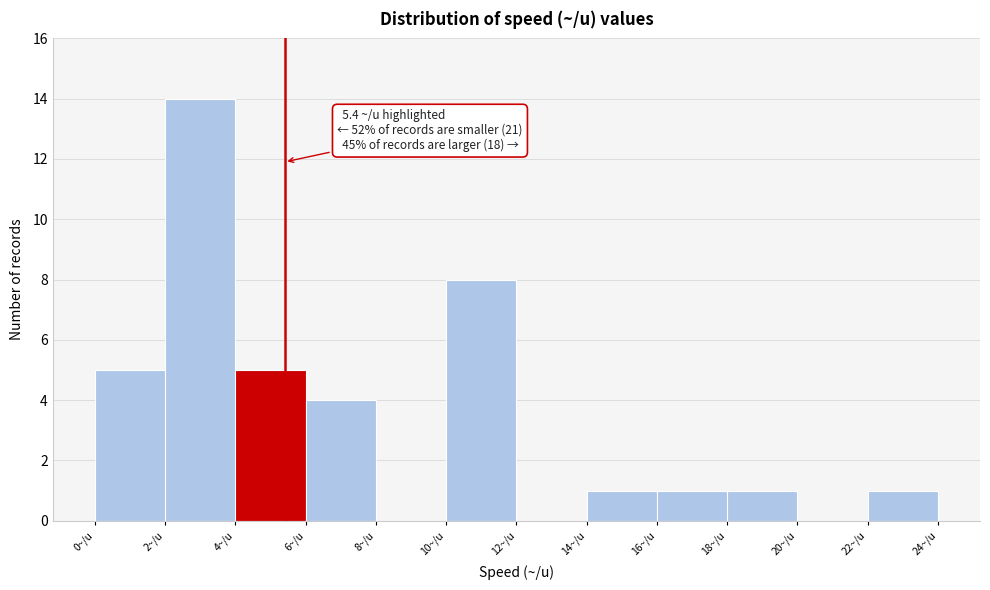

Over which range of the x-axis is the bar tallest?

2 to 4